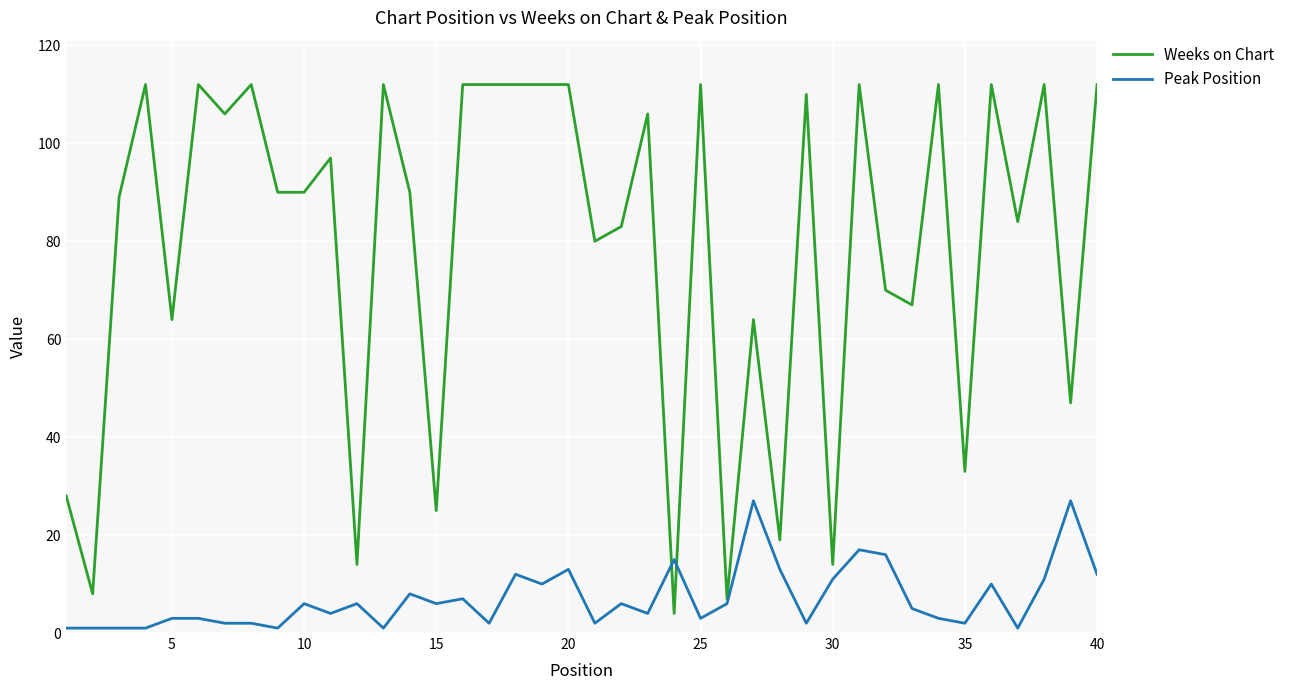

Which series ends up on top after the final intersection of Peak Position and Weeks on Chart?

Weeks on Chart